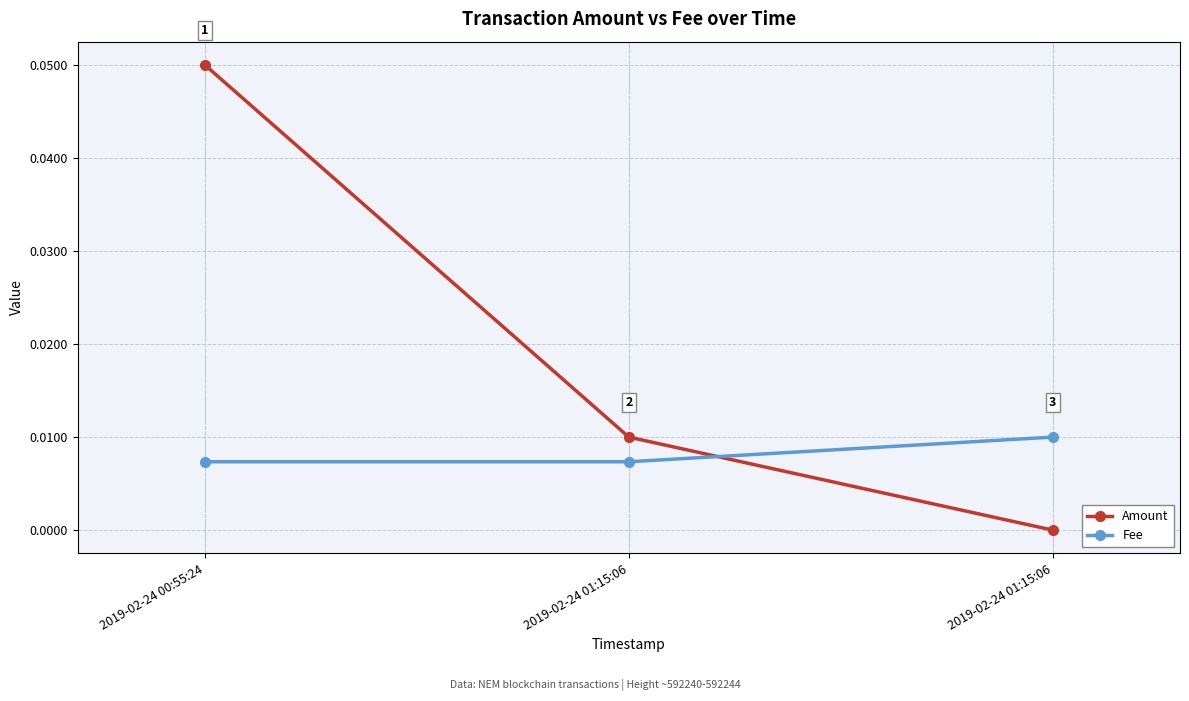

Is the value of Amount at 2019-02-24 01:15:06 greater than the value of Fee at 2019-02-24 01:15:06?

Yes